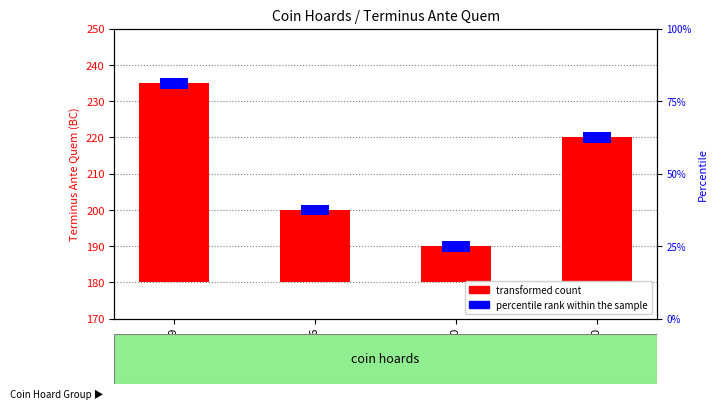

How many data points does each series have?

4